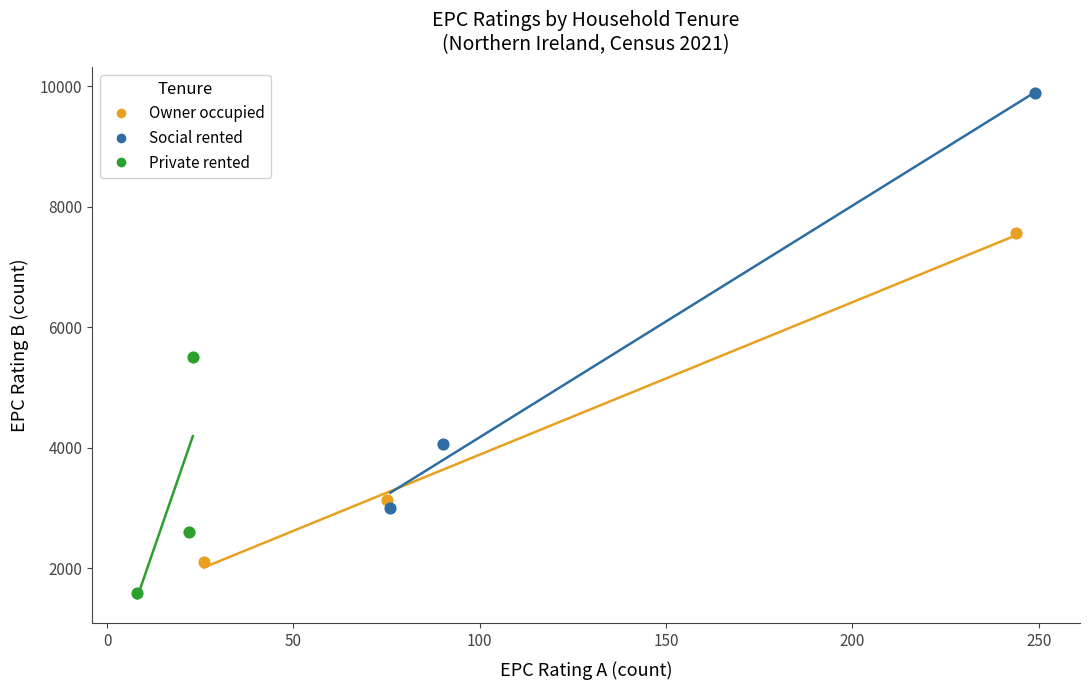

What are all the series names shown in the legend?

Owner occupied, Social rented, Private rented